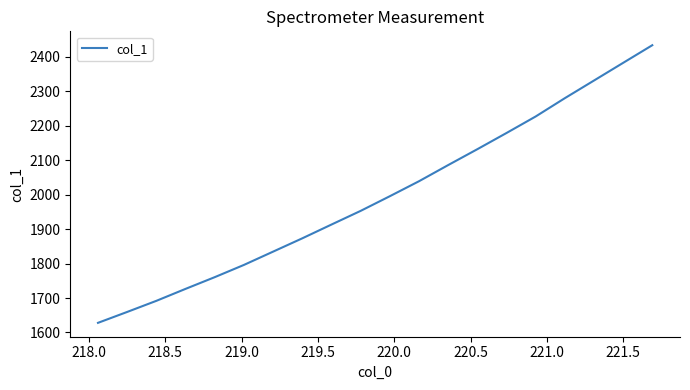

What is the minimum value shown in the chart?

1628.0